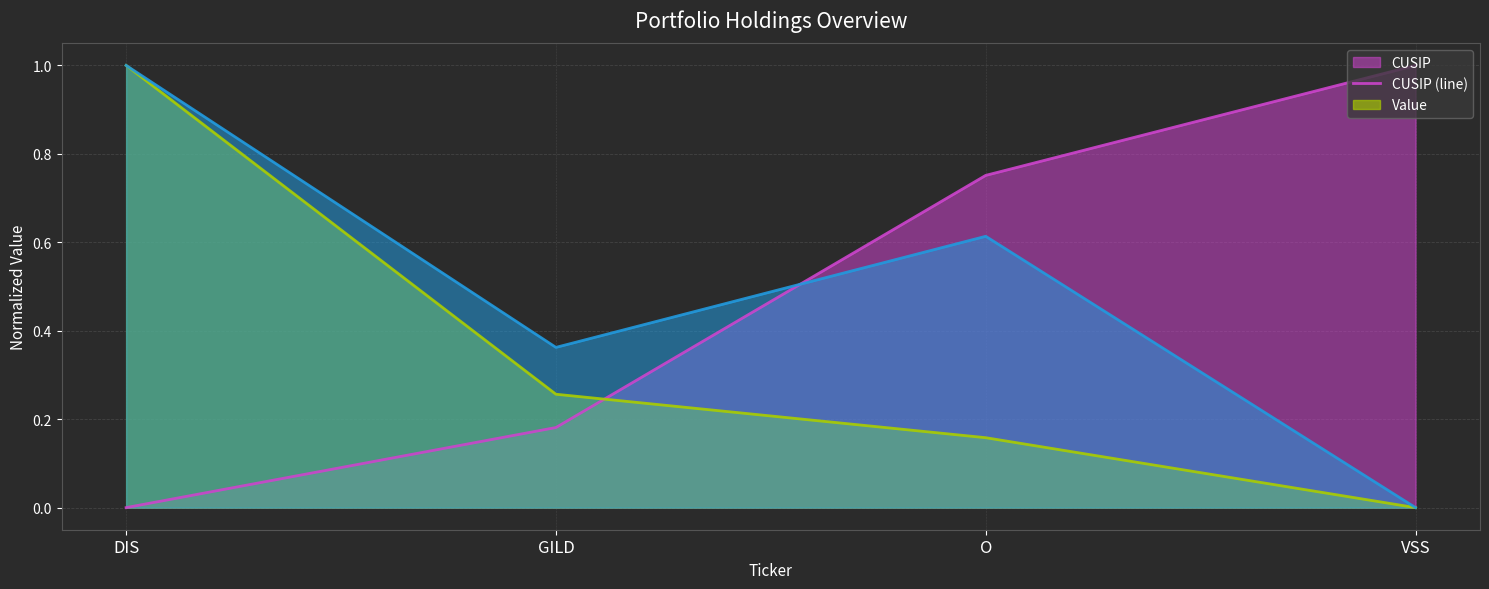

Count the Shares or principal amount (line) values in the range 0 to 1.

4